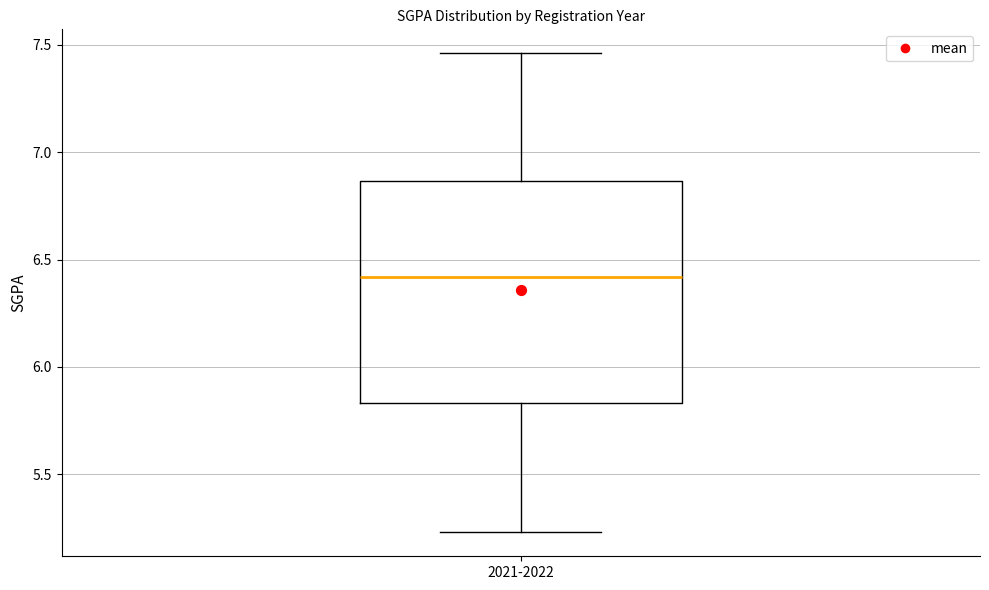

Where does the median line of the box for 2021-2022 sit on the y-axis? The values are not printed on the chart, so give them approximately, as read against the axis.

6.40